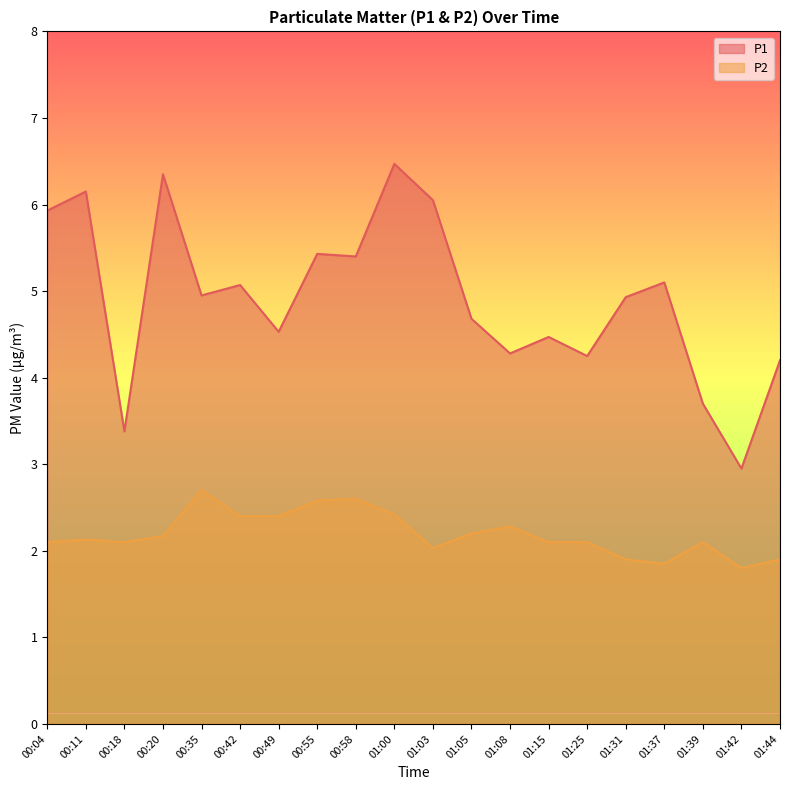

True or false: P1 and P2 intersect in this chart.

False